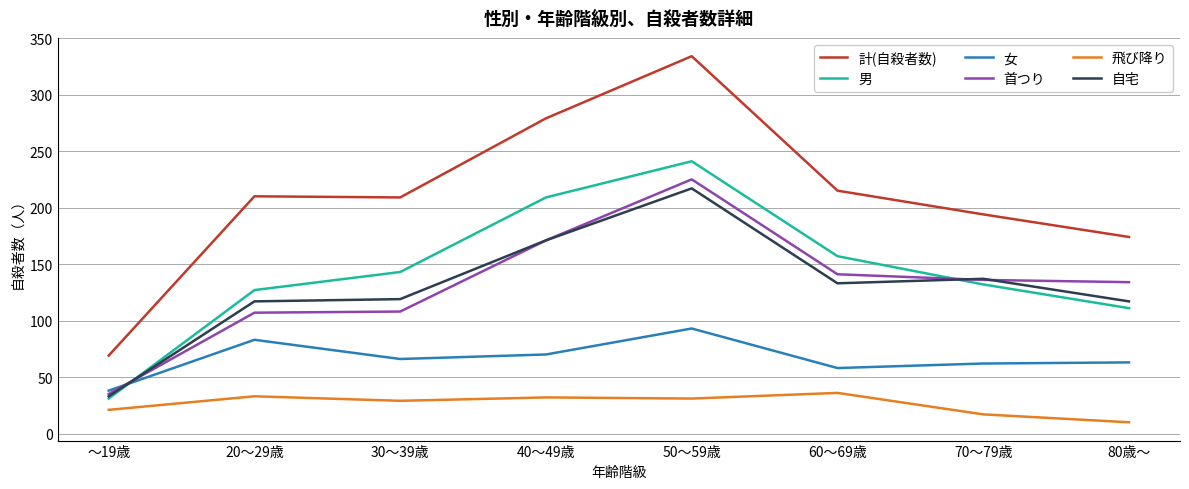

Is it true that 自宅 equals 222 at 70～79歳?

False